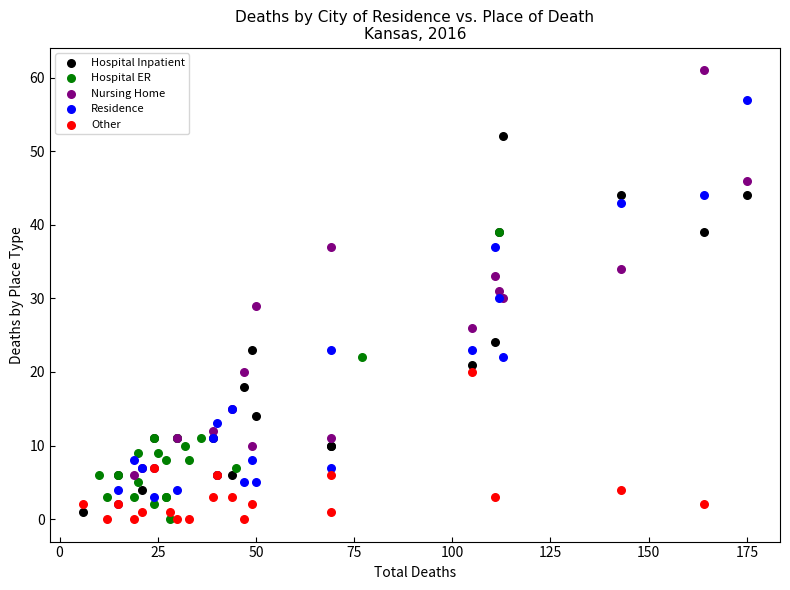

Which series contains the highest Y value?

Nursing Home